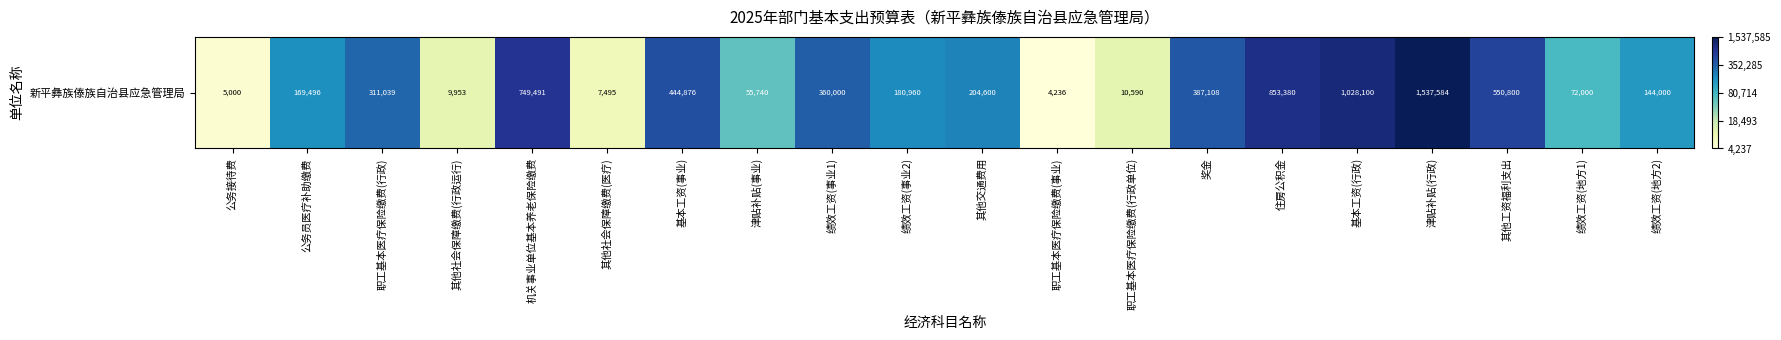

List the labels in order of value, smallest first.

职工基本医疗保险缴费(事业), 公务接待费, 其他社会保障缴费(医疗), 其他社会保障缴费(行政运行), 职工基本医疗保险缴费(行政单位), 津贴补贴(事业), 绩效工资(地方1), 绩效工资(地方2), 公务员医疗补助缴费, 绩效工资(事业2), 其他交通费用, 职工基本医疗保险缴费(行政), 绩效工资(事业1), 奖金, 基本工资(事业), 其他工资福利支出, 机关事业单位基本养老保险缴费, 住房公积金, 基本工资(行政), 津贴补贴(行政)